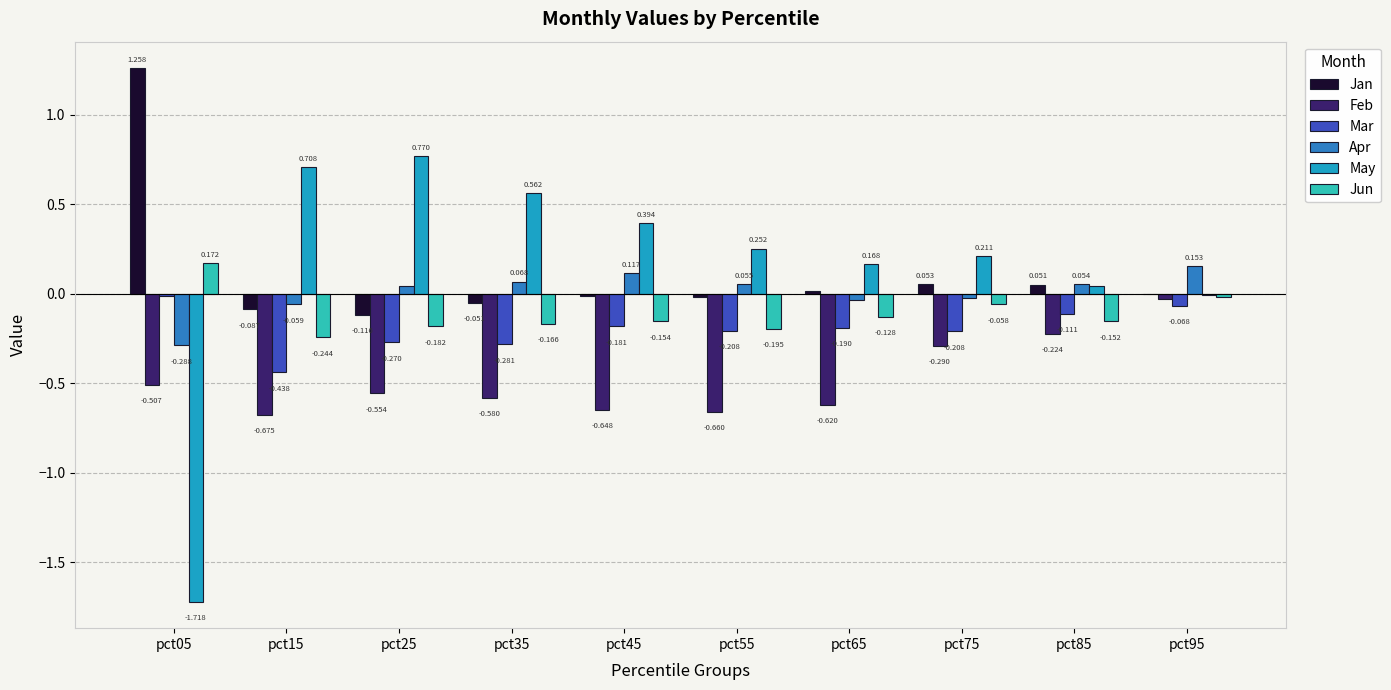

Which series has the largest total across all categories?

May